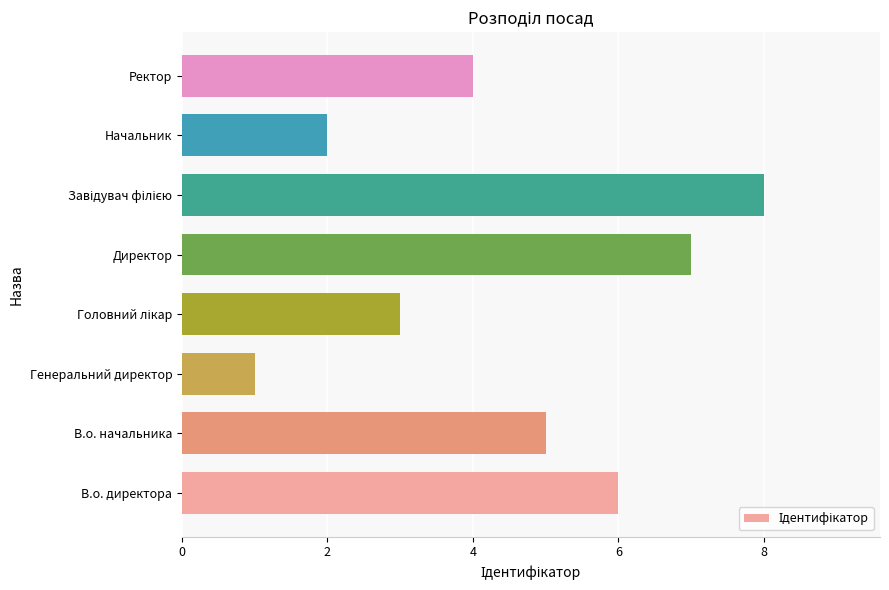

What is the ratio of the value at В.о. директора to the value at Ректор?

1.5